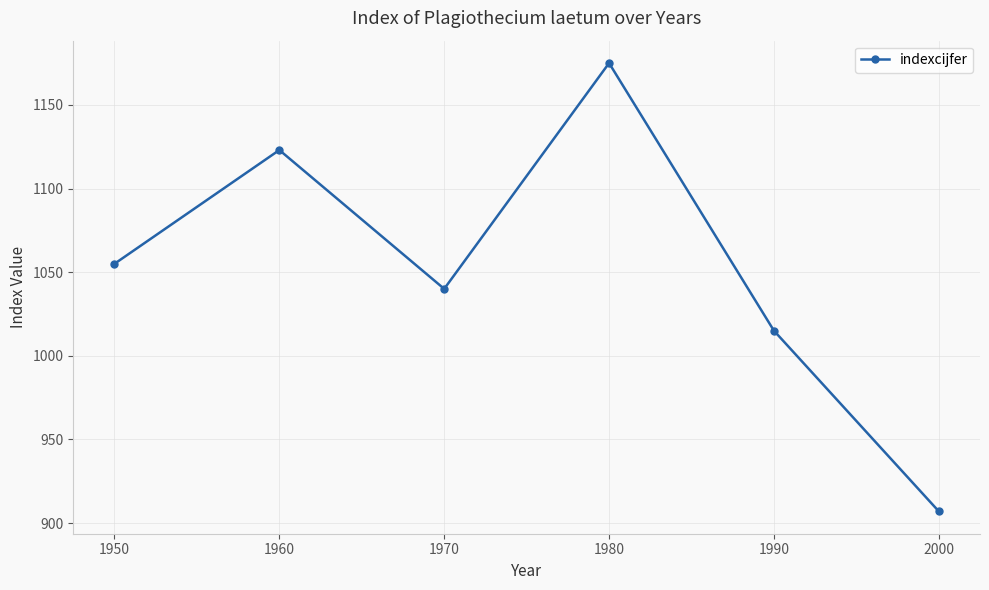

What is the change in value from 1970 to 1980?

+135